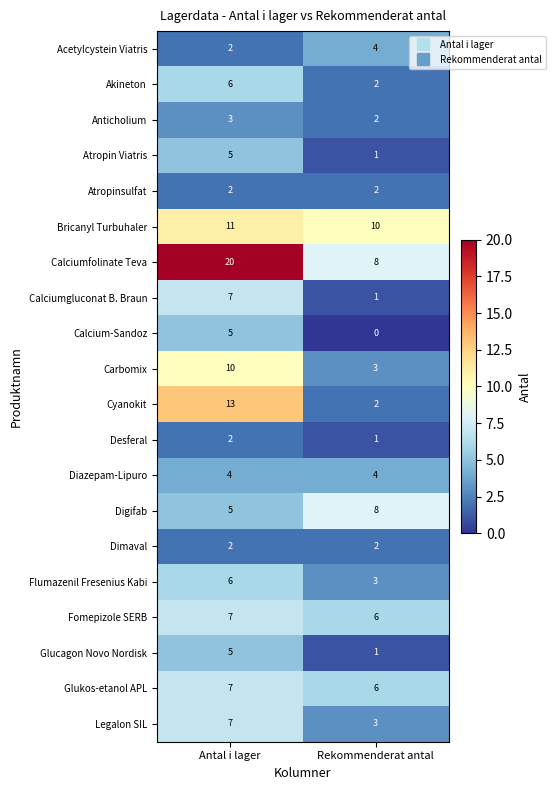

Which label corresponds to the largest value in the chart?

Antal i lager